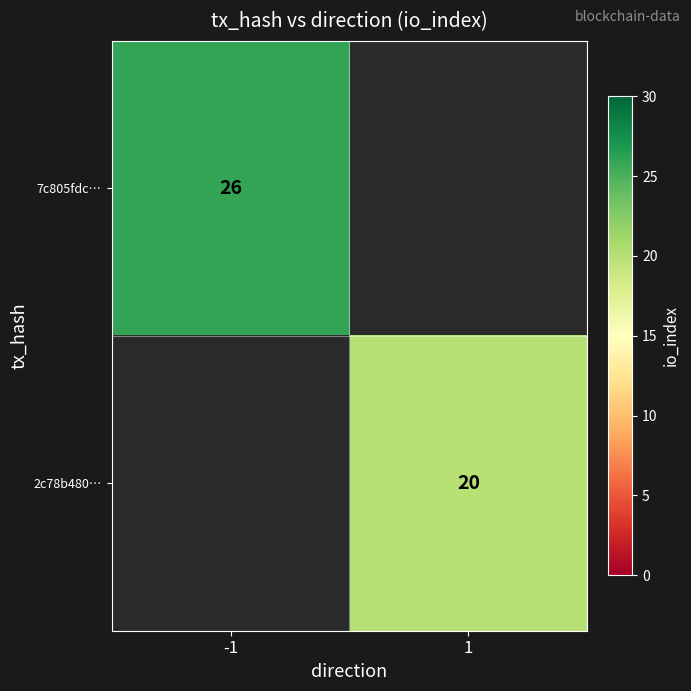

How many series are shown in this chart?

2